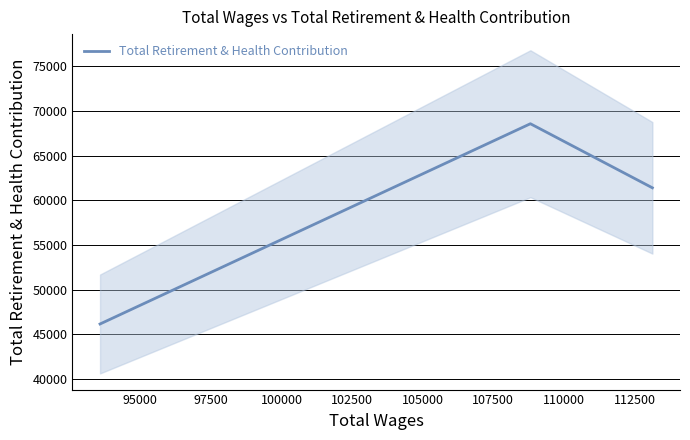

What is the maximum value for Total Retirement & Health Contribution?

68570